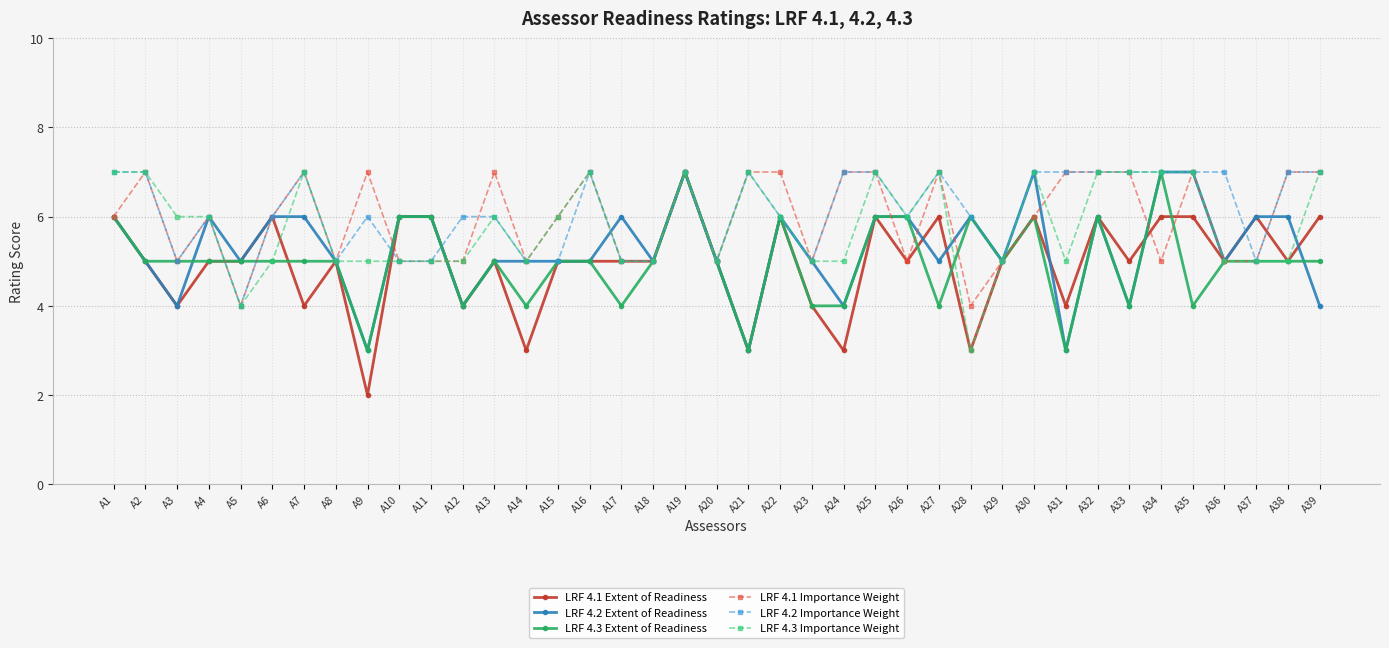

The value of LRF 4.1 Extent of Readiness at A14 is 3. True or false?

True